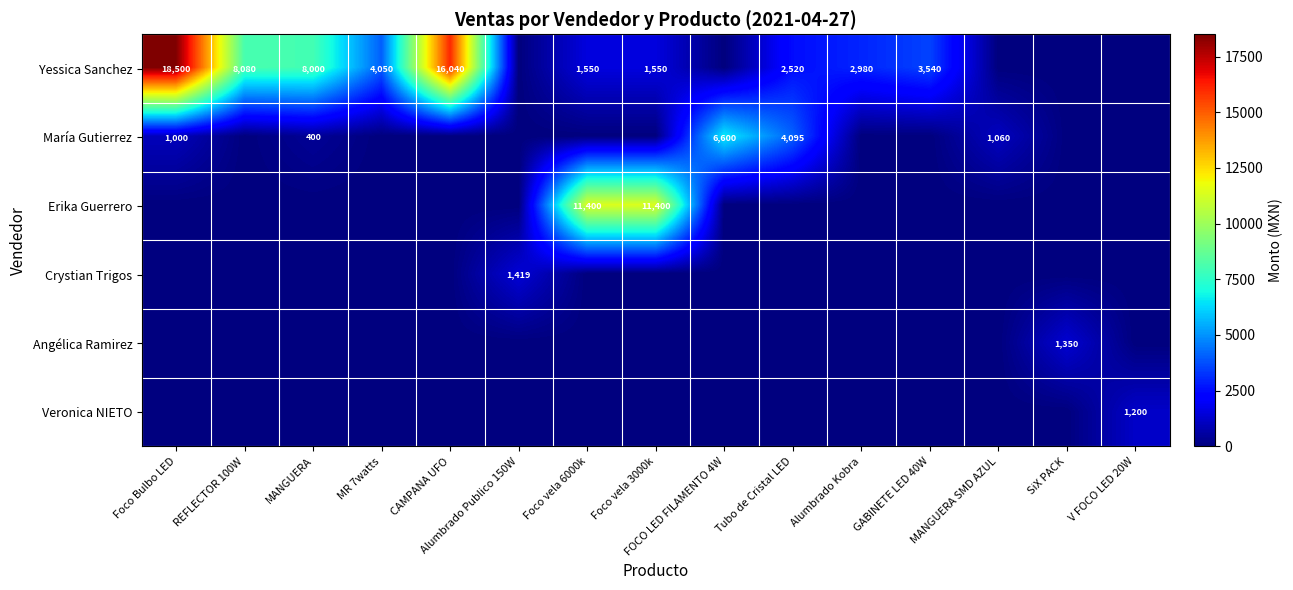

What is the maximum value for María Gutierrez?

6600